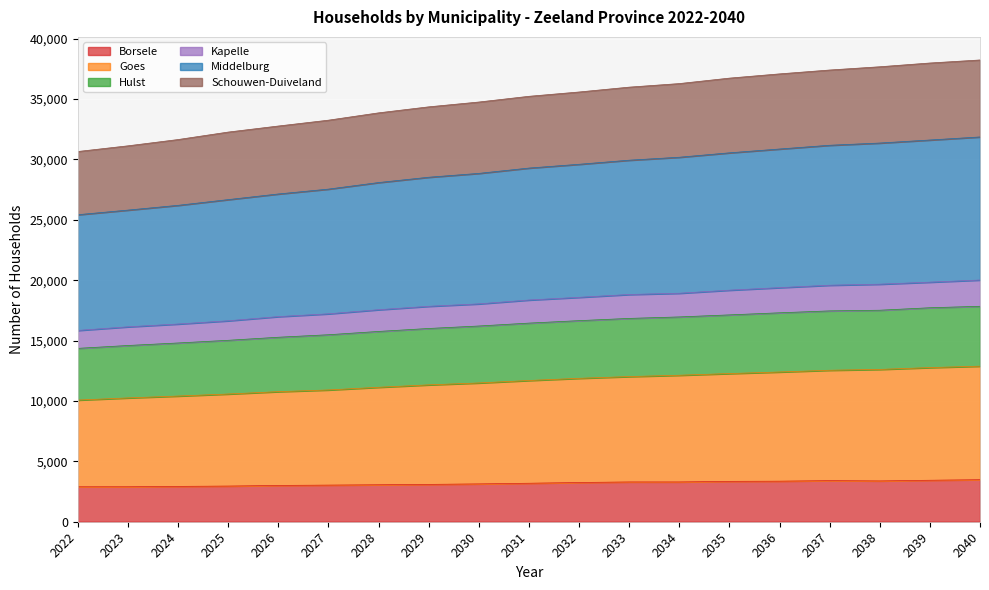

What is the highest value of the Borsele series?

3483